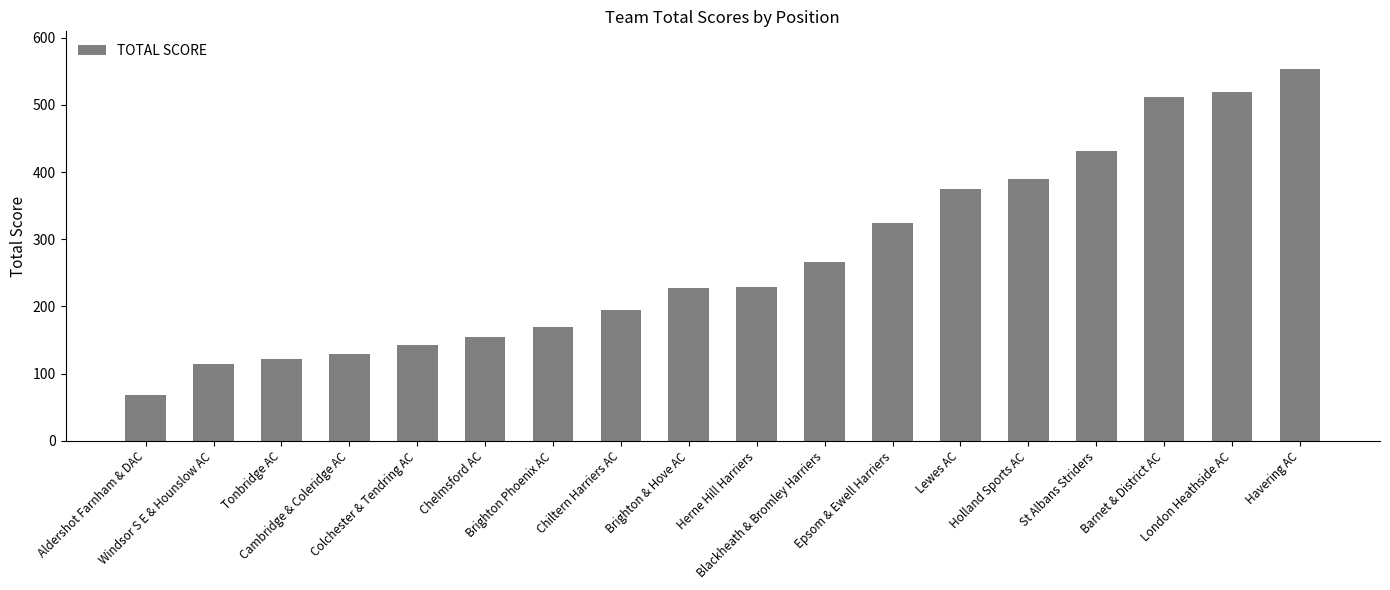

What is the difference between the maximum and minimum values?

486